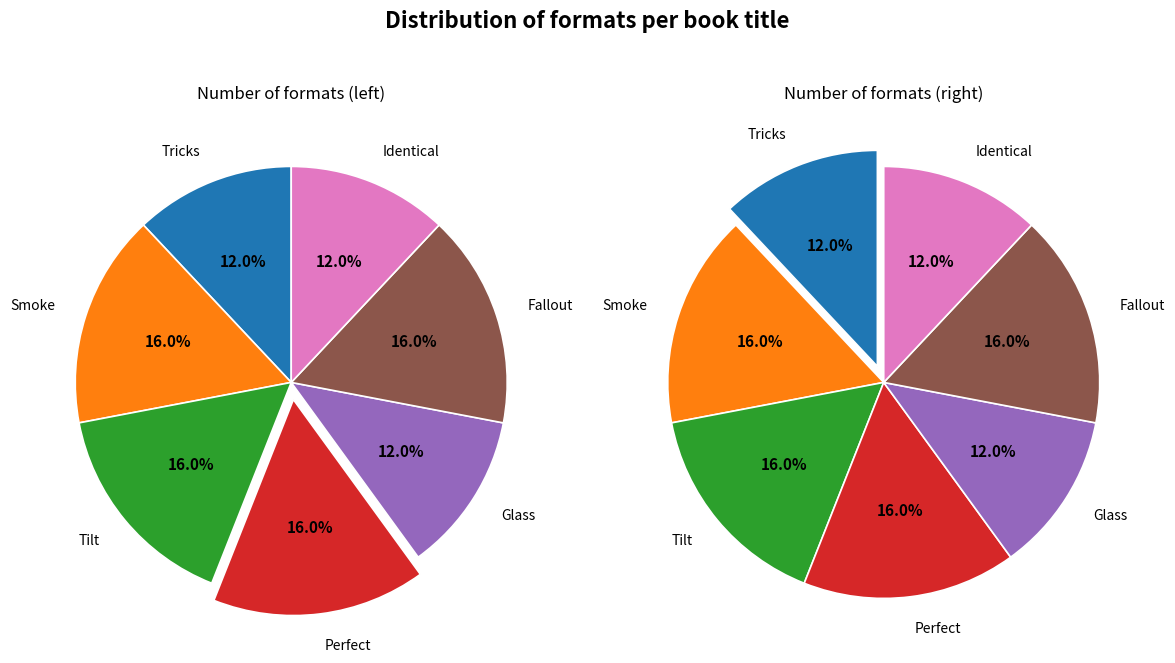

Which category has the smallest portion of the pie?

Tricks